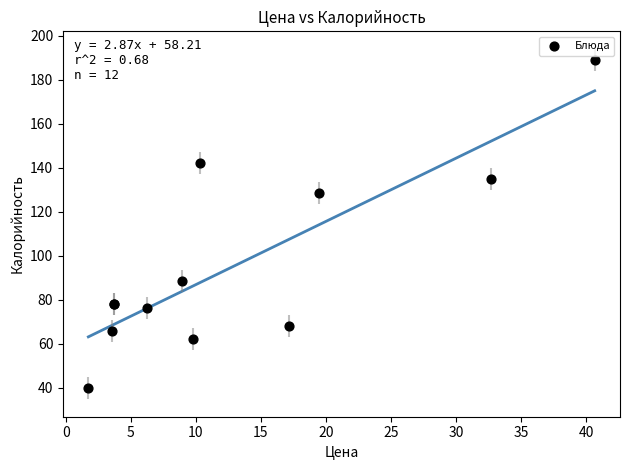

What Y value in the scatter plot is closest to 114?

128.5